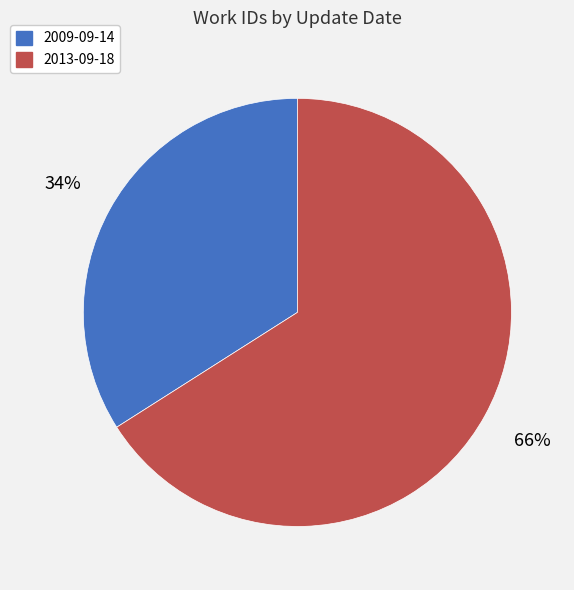

To the nearest percent, what is the average slice percentage?

50%